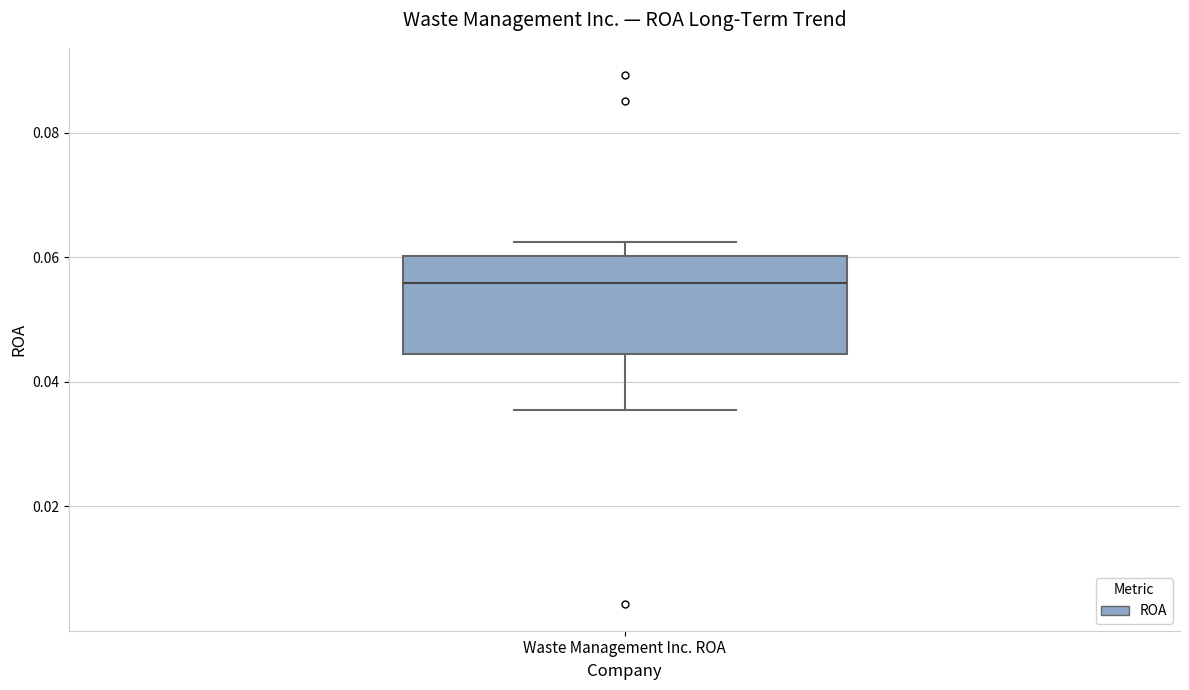

Where is the upper edge of the box for Waste Management Inc. ROA on the y-axis? The values are not printed on the chart, so give them approximately, as read against the axis.

0.060